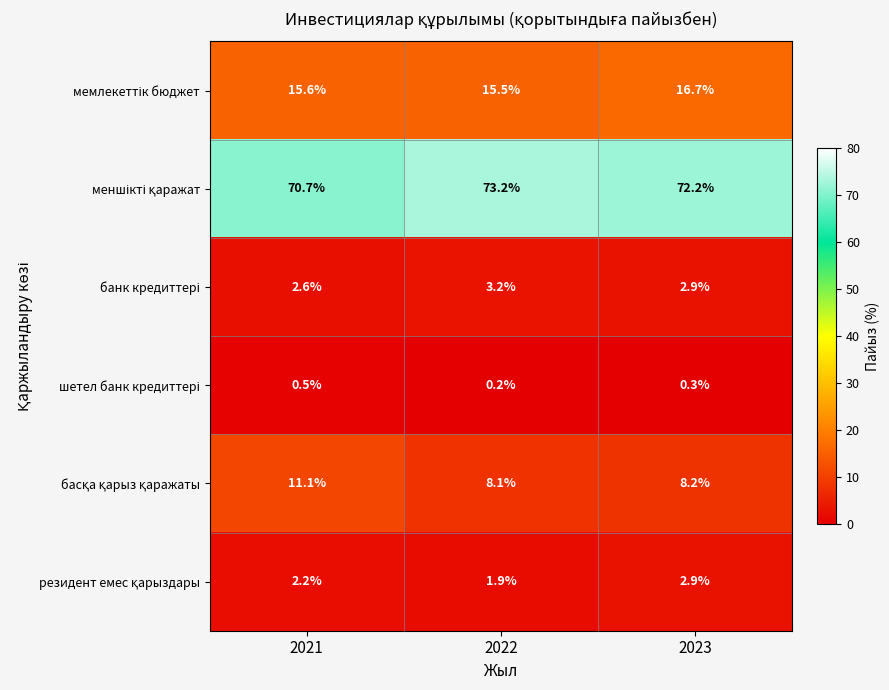

At which category does the chart reach its peak across all series?

2022